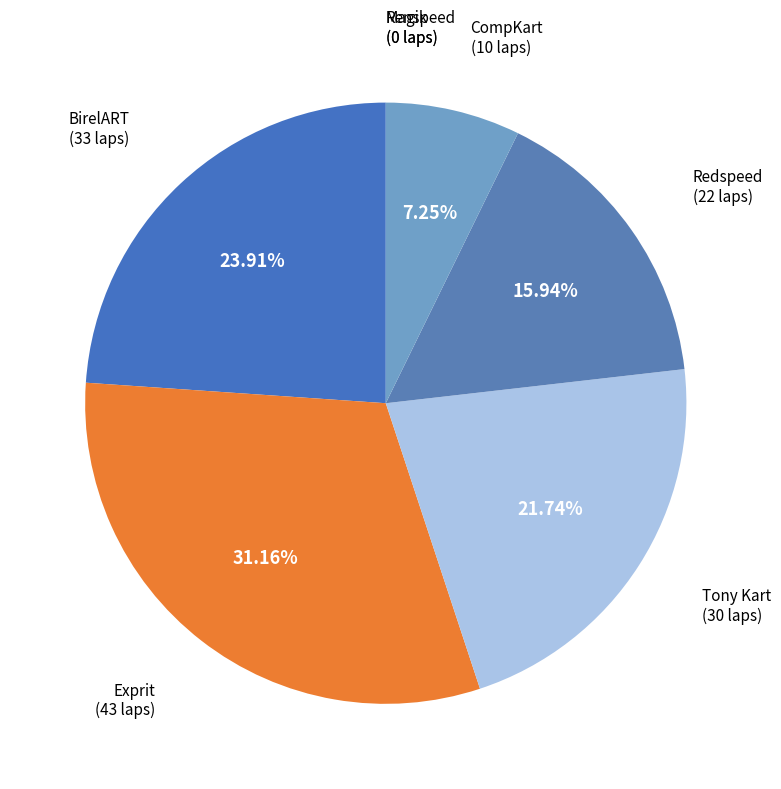

What is the ratio of the value at Exprit to the value at Tony Kart?

1.4